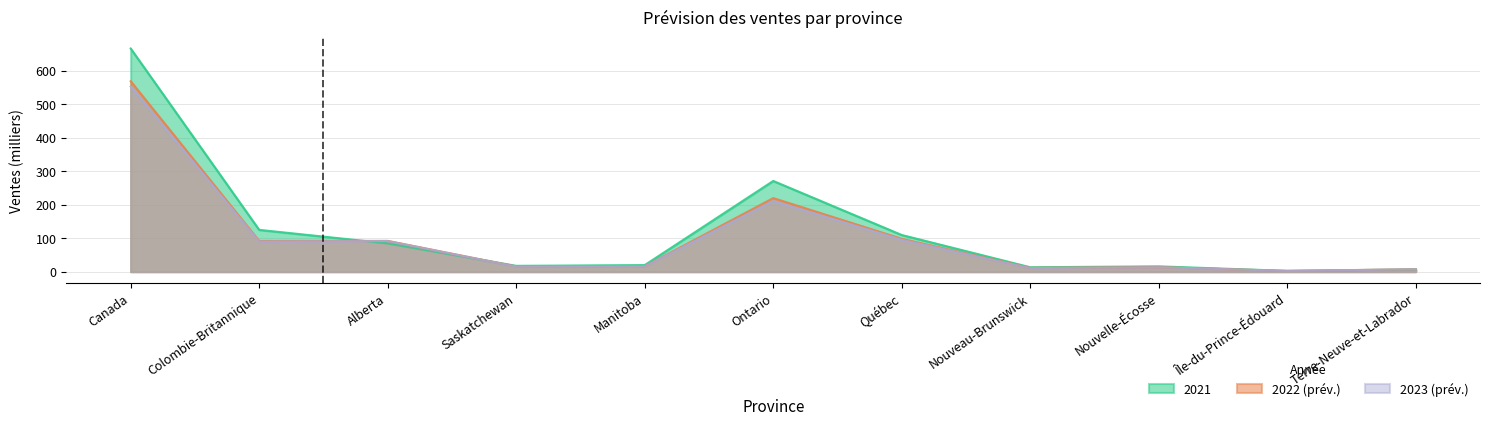

What is the value of the 2022 (prév.) point at the 8th from the left?

11.4